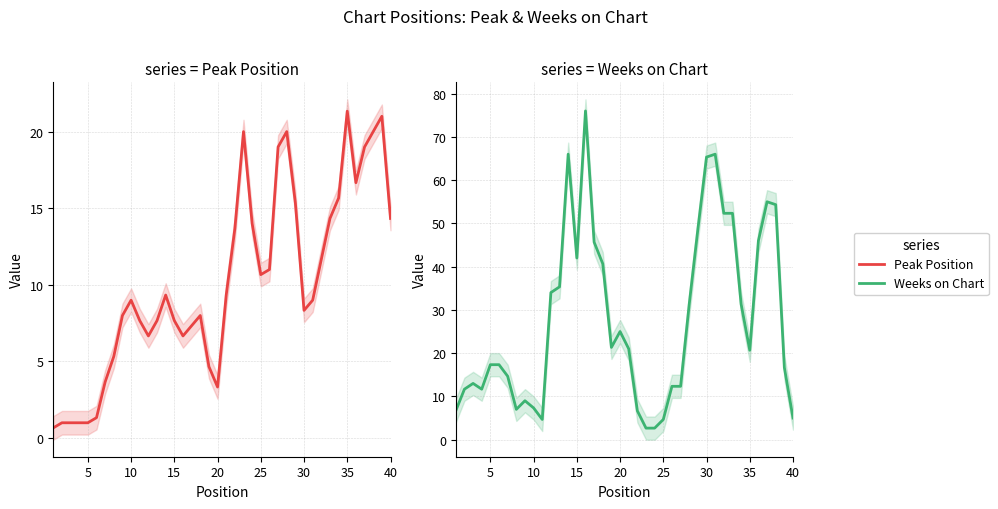

Rank the series by their average value, from lowest to highest.

Peak Position, Weeks on Chart